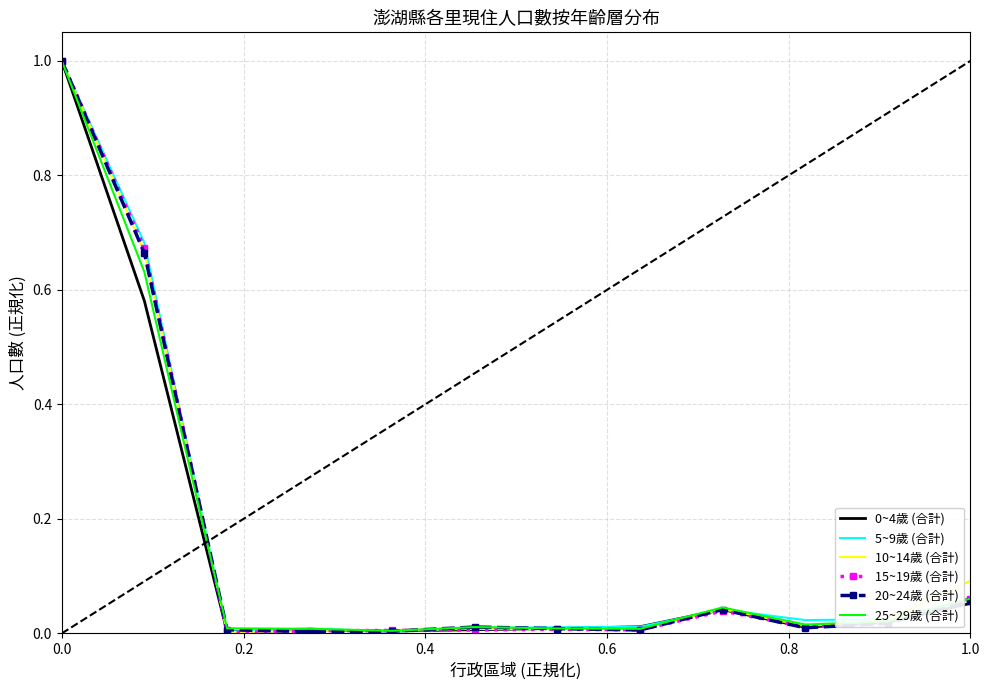

What is the highest value of the 5~9歲 (合計) series?

1.0